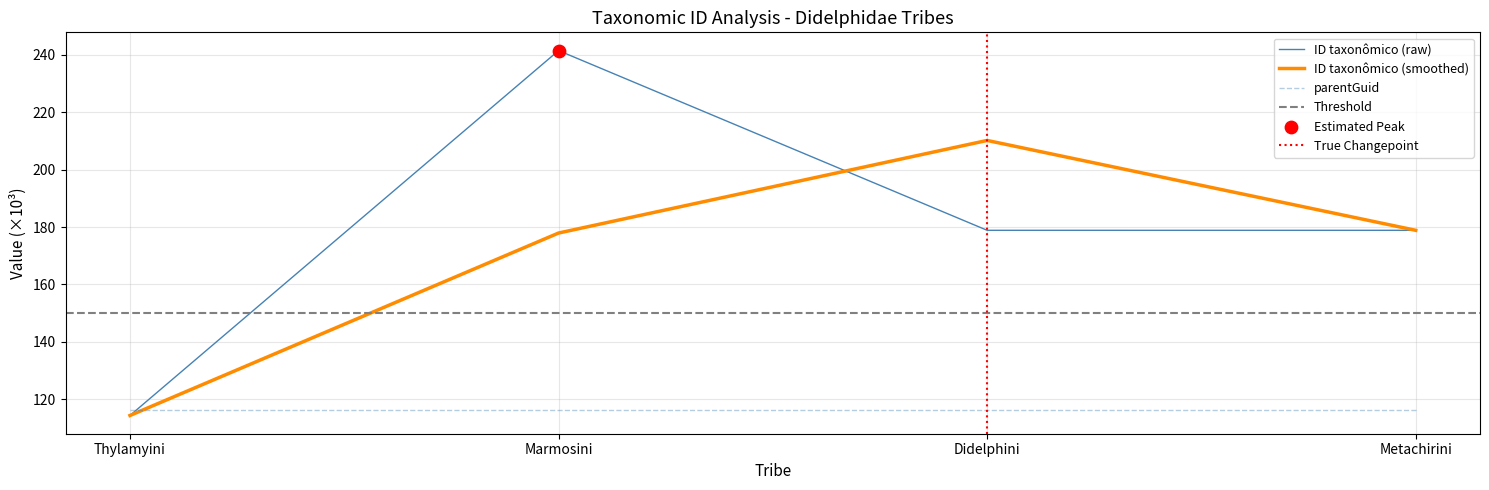

Approximately how many times larger is the value at Marmosini compared to Didelphini?

1.4